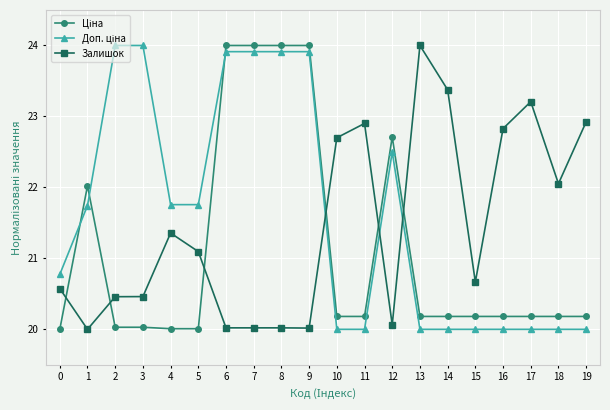

What is the difference between the Залишок values at 1 and 19?

2.9